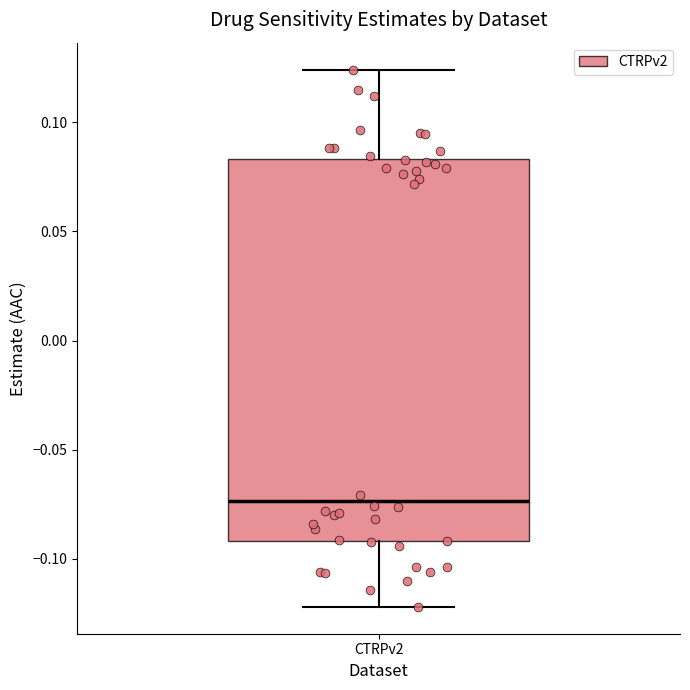

Transcribe this box plot: give where the median line is, the range the box spans, and where the two whiskers end, as read against the y-axis. The values are not printed on the chart, so give them approximately, as read against the axis.

median -0.075, box -0.090 to 0.085, whiskers -0.120 to 0.125